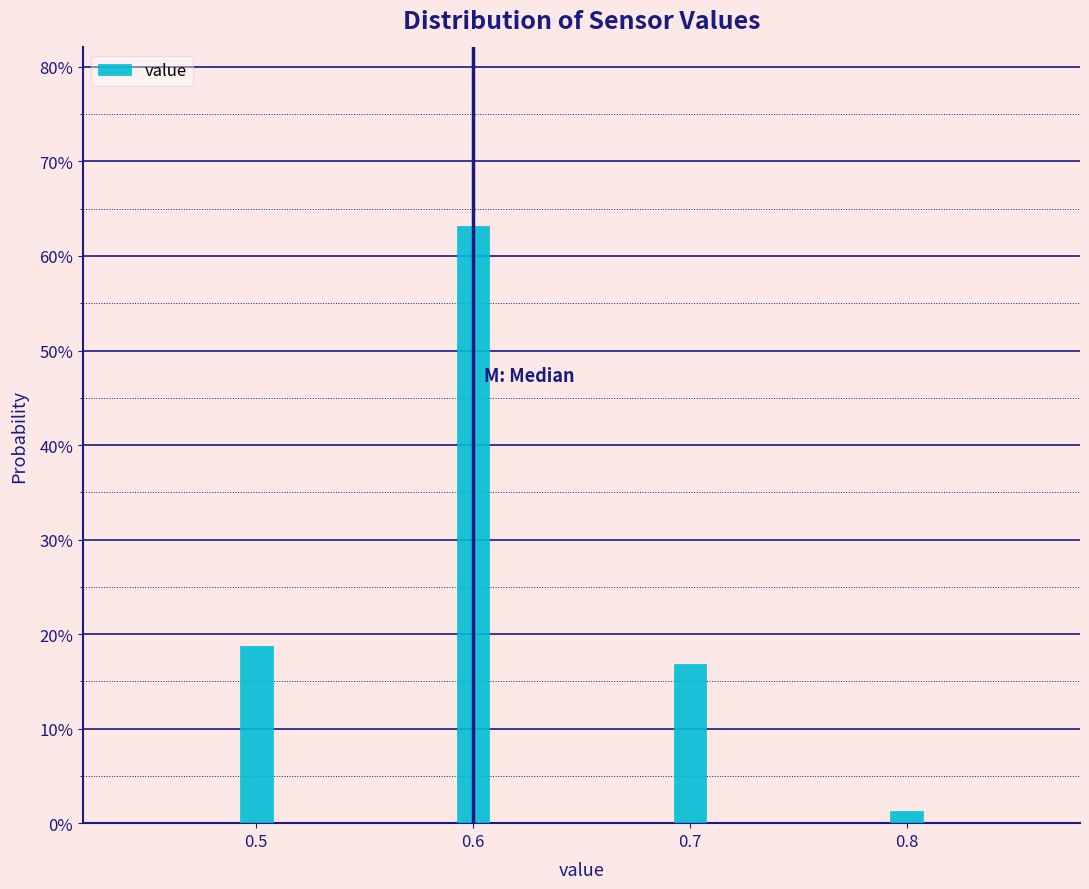

Are the bars horizontal?

No